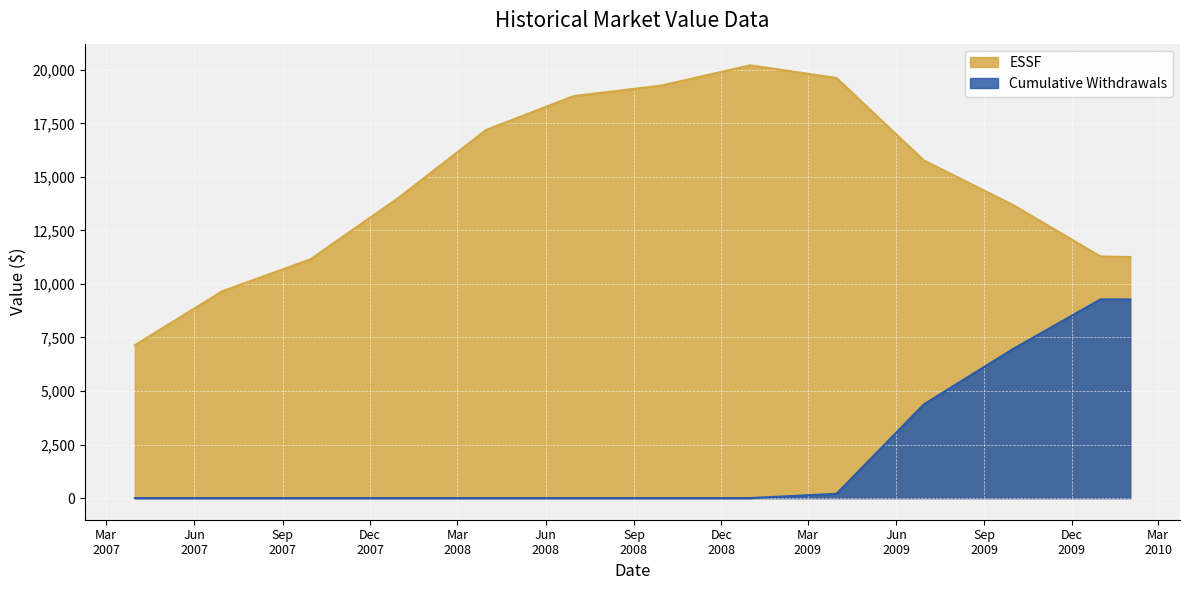

What is the difference between the ESSF values at 2008-09-30 and 2007-12-31?

5235.7